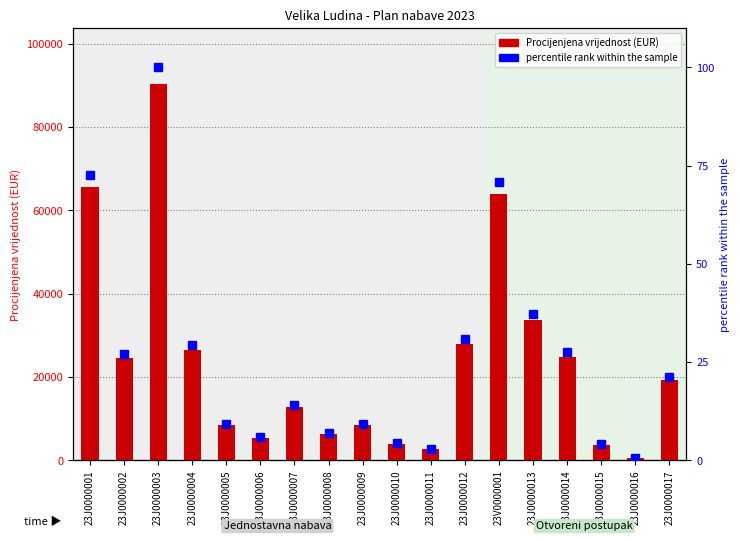

Between 23J0000009 and 23J0000016, which is larger?

23J0000009